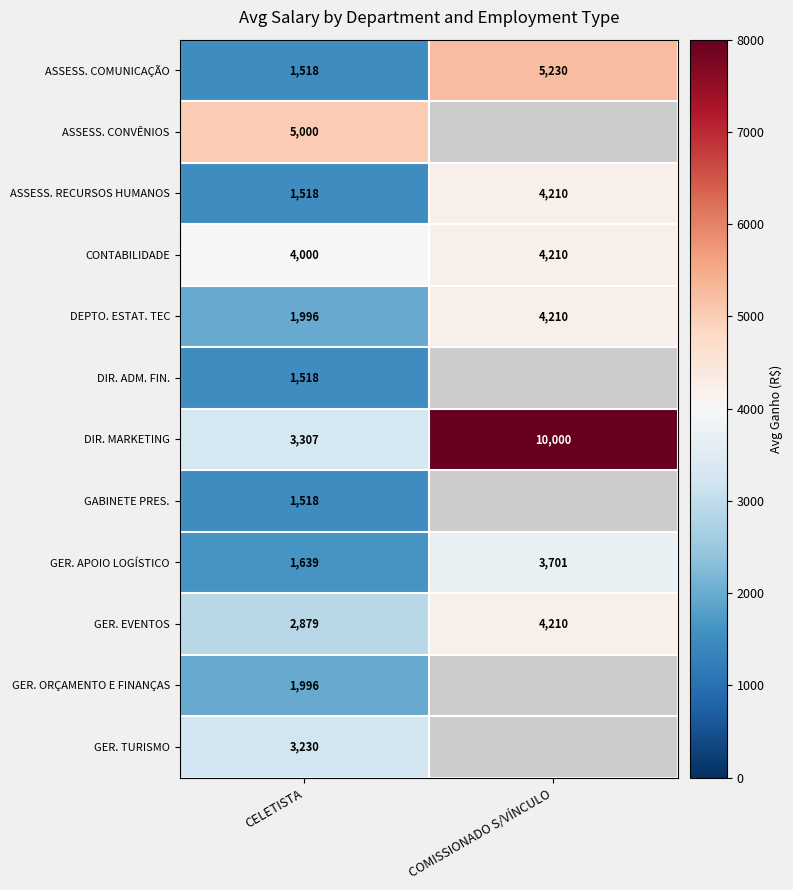

What is the minimum value for DIR. MARKETING?

3307